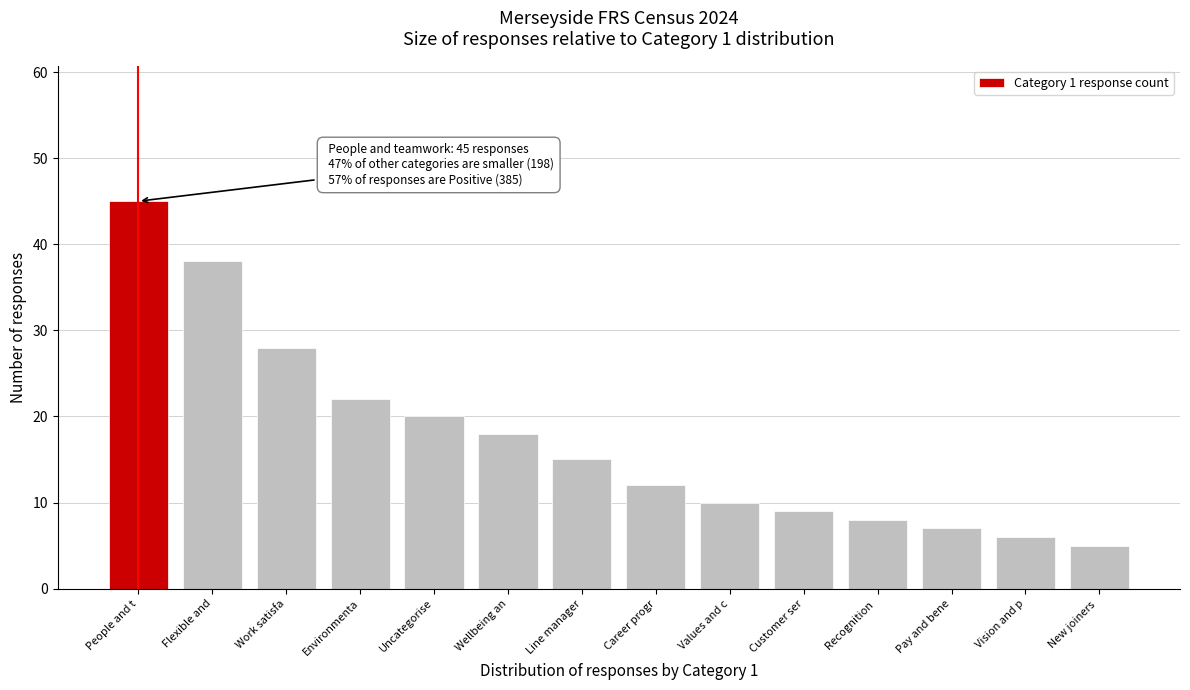

Reading left to right, list all the values displayed in this chart.

People and t=45	Flexible and=38	Work satisfa=28	Environmenta=22	Uncategorise=20	Wellbeing an=18	Line manager=15	Career progr=12	Values and c=10	Customer ser=9	Recognition =8	Pay and bene=7	Vision and p=6	New joiners =5